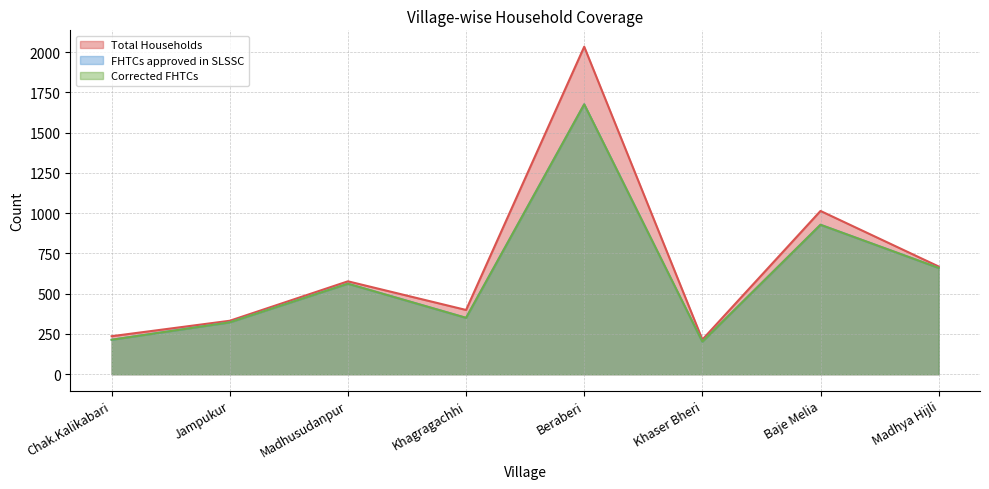

Where is Corrected FHTCs nearest to the value 939?

Baje Melia